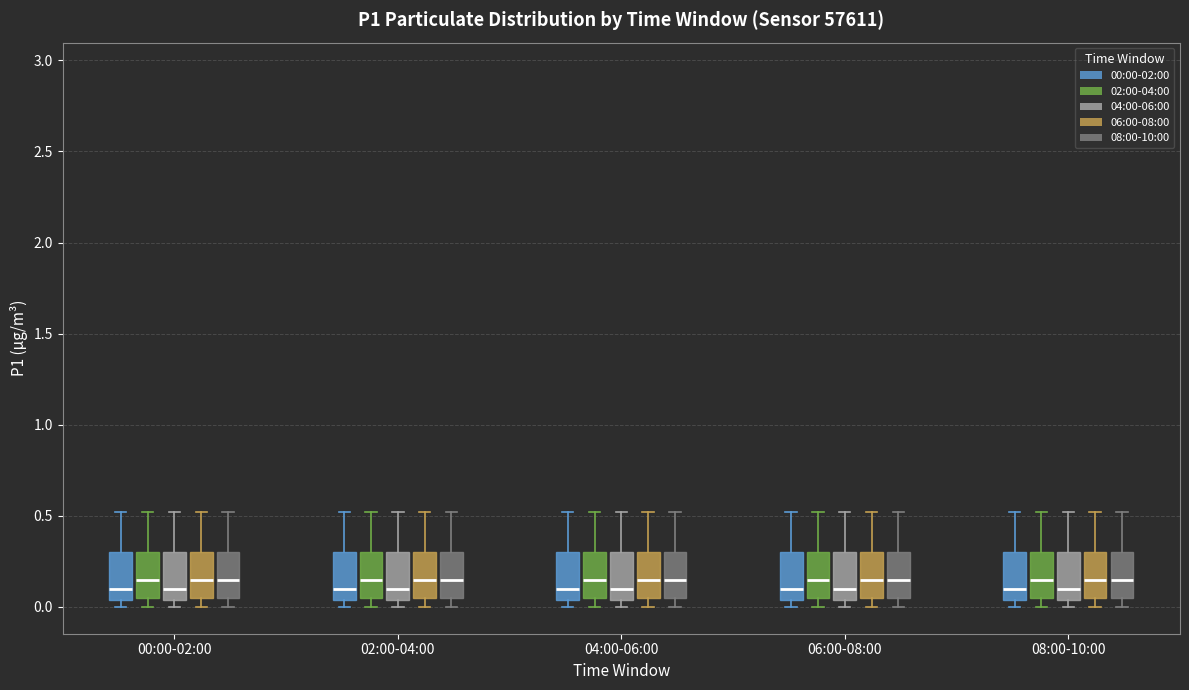

Reading left to right, read every box against the y-axis: the position of its median line, the range the box covers, and the ends of its whiskers. The values are not printed on the chart, so give them approximately, as read against the axis.

00:00-02:00 (00:00-02:00): median 0.10, box 0.05 to 0.30, whiskers 0.00 to 0.50
00:00-02:00 (02:00-04:00): median 0.15, box 0.05 to 0.30, whiskers 0.00 to 0.50
00:00-02:00 (04:00-06:00): median 0.10, box 0.05 to 0.30, whiskers 0.00 to 0.50
00:00-02:00 (06:00-08:00): median 0.15, box 0.05 to 0.30, whiskers 0.00 to 0.50
00:00-02:00 (08:00-10:00): median 0.15, box 0.05 to 0.30, whiskers 0.00 to 0.50
02:00-04:00 (00:00-02:00): median 0.10, box 0.05 to 0.30, whiskers 0.00 to 0.50
02:00-04:00 (02:00-04:00): median 0.15, box 0.05 to 0.30, whiskers 0.00 to 0.50
02:00-04:00 (04:00-06:00): median 0.10, box 0.05 to 0.30, whiskers 0.00 to 0.50
02:00-04:00 (06:00-08:00): median 0.15, box 0.05 to 0.30, whiskers 0.00 to 0.50
02:00-04:00 (08:00-10:00): median 0.15, box 0.05 to 0.30, whiskers 0.00 to 0.50
04:00-06:00 (00:00-02:00): median 0.10, box 0.05 to 0.30, whiskers 0.00 to 0.50
04:00-06:00 (02:00-04:00): median 0.15, box 0.05 to 0.30, whiskers 0.00 to 0.50
04:00-06:00 (04:00-06:00): median 0.10, box 0.05 to 0.30, whiskers 0.00 to 0.50
04:00-06:00 (06:00-08:00): median 0.15, box 0.05 to 0.30, whiskers 0.00 to 0.50
04:00-06:00 (08:00-10:00): median 0.15, box 0.05 to 0.30, whiskers 0.00 to 0.50
06:00-08:00 (00:00-02:00): median 0.10, box 0.05 to 0.30, whiskers 0.00 to 0.50
06:00-08:00 (02:00-04:00): median 0.15, box 0.05 to 0.30, whiskers 0.00 to 0.50
06:00-08:00 (04:00-06:00): median 0.10, box 0.05 to 0.30, whiskers 0.00 to 0.50
06:00-08:00 (06:00-08:00): median 0.15, box 0.05 to 0.30, whiskers 0.00 to 0.50
06:00-08:00 (08:00-10:00): median 0.15, box 0.05 to 0.30, whiskers 0.00 to 0.50
08:00-10:00 (00:00-02:00): median 0.10, box 0.05 to 0.30, whiskers 0.00 to 0.50
08:00-10:00 (02:00-04:00): median 0.15, box 0.05 to 0.30, whiskers 0.00 to 0.50
08:00-10:00 (04:00-06:00): median 0.10, box 0.05 to 0.30, whiskers 0.00 to 0.50
08:00-10:00 (06:00-08:00): median 0.15, box 0.05 to 0.30, whiskers 0.00 to 0.50
08:00-10:00 (08:00-10:00): median 0.15, box 0.05 to 0.30, whiskers 0.00 to 0.50